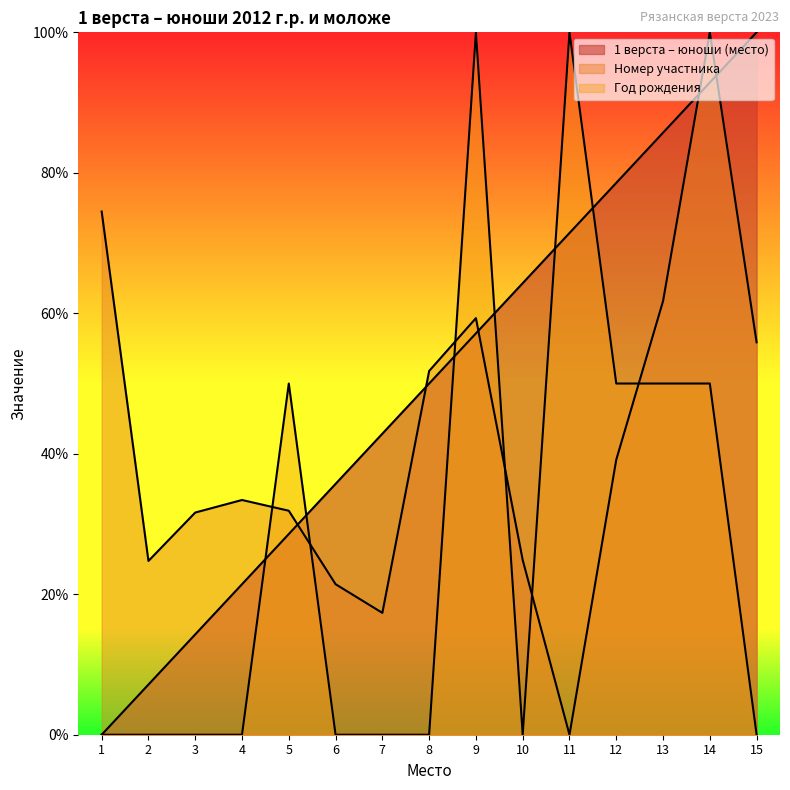

What are all the series names shown in the legend?

1 верста – юноши (место), Номер участника, Год рождения